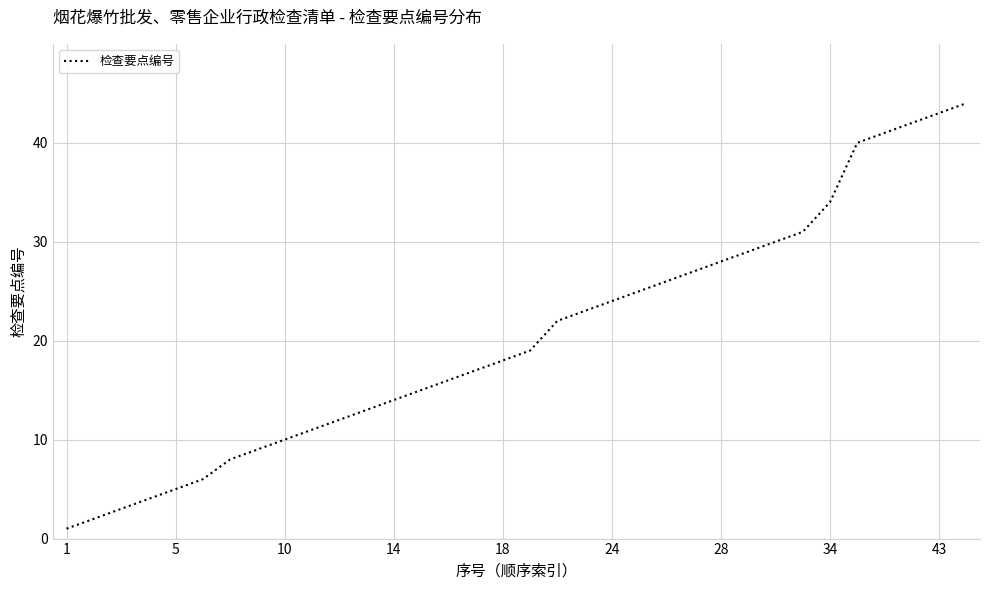

What is the maximum value shown in the chart?

44